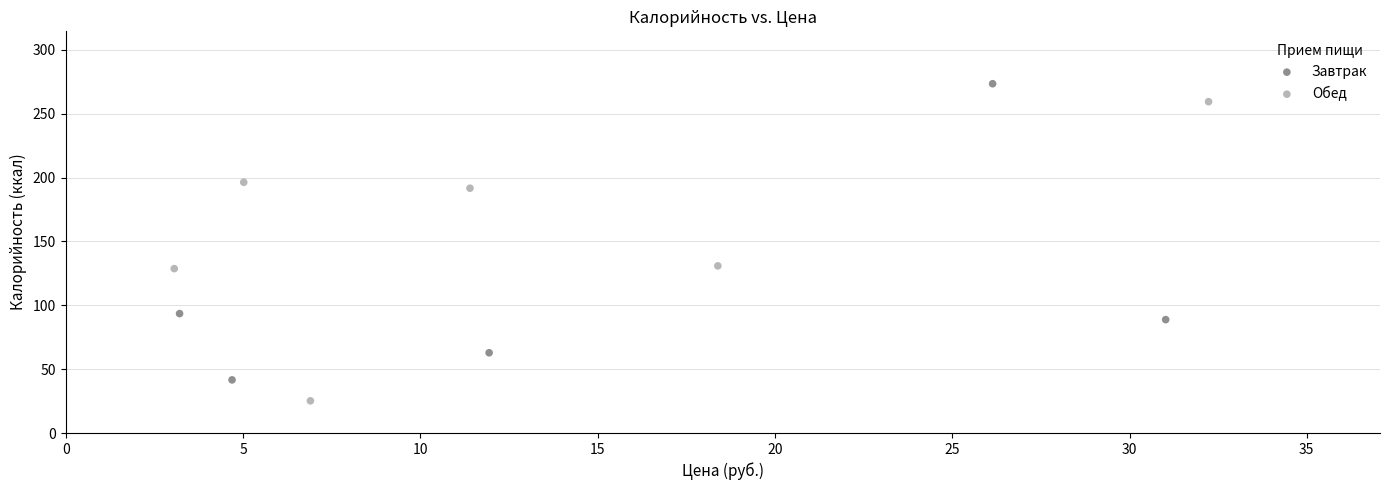

Which series reaches the maximum Y coordinate?

Завтрак